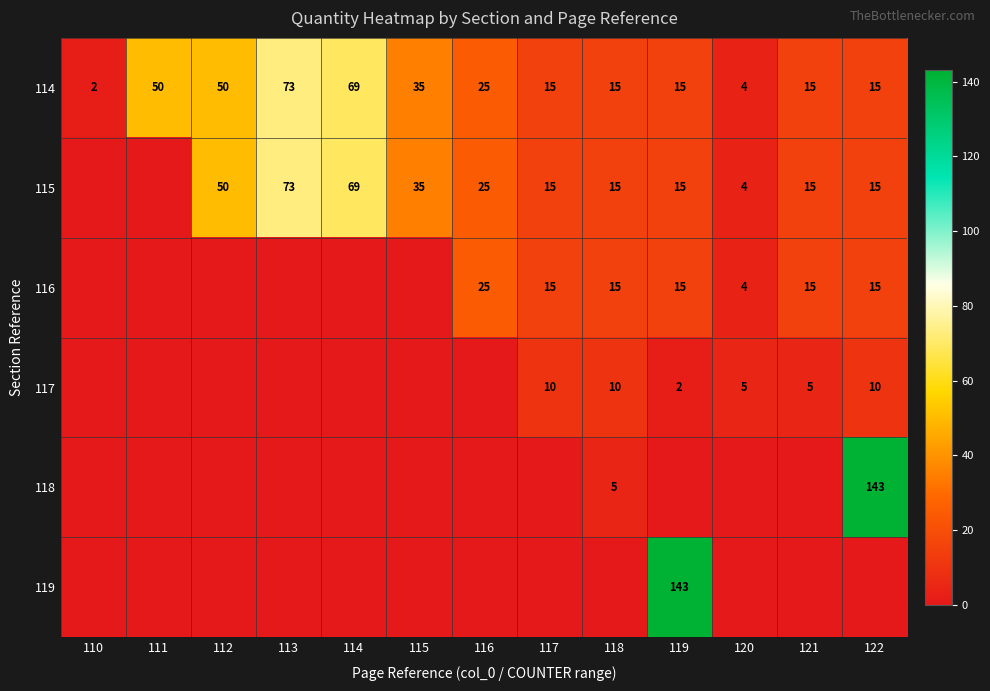

What is the difference between the second highest and minimum values in the 114 series?

67